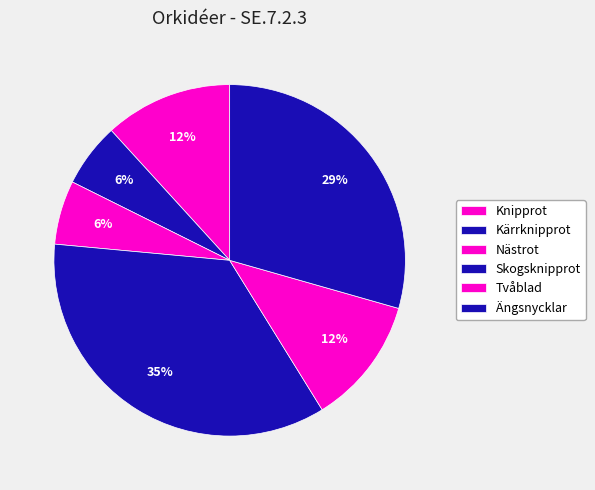

What percentage is NOT represented by Ängsnycklar?

70.6%